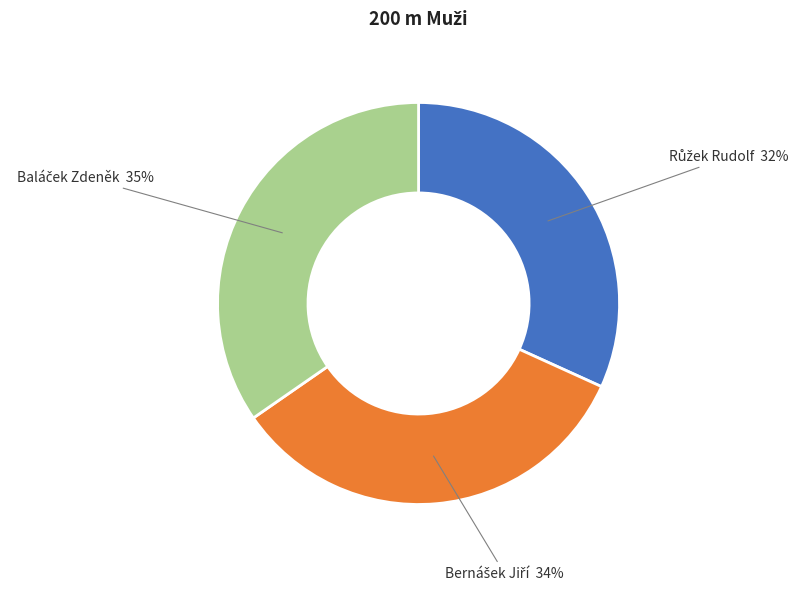

Count the number of slices in the pie.

3